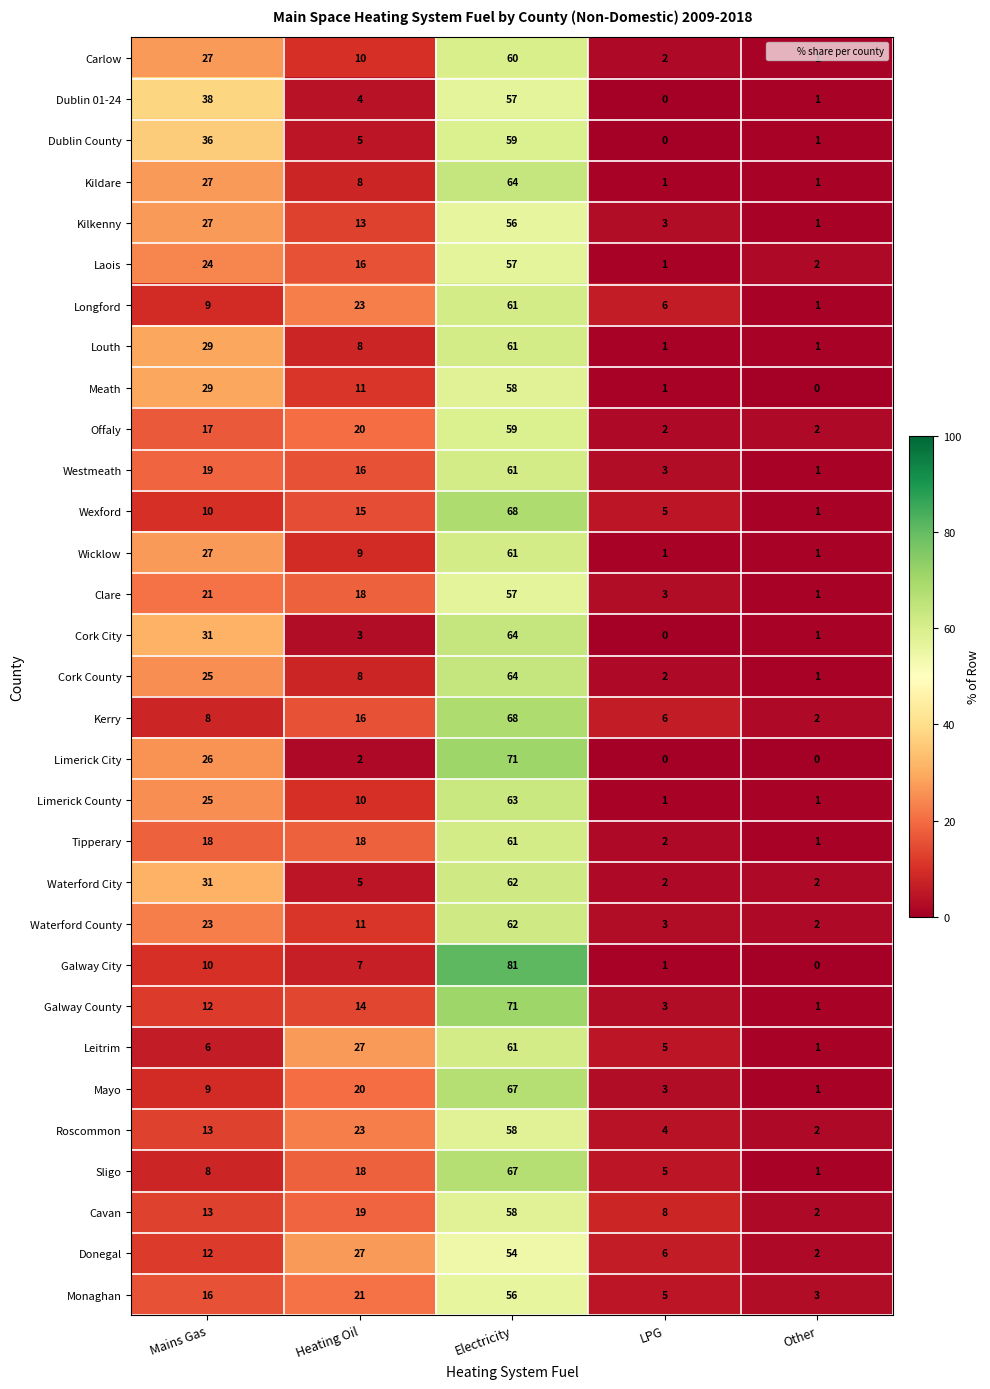

Where is Mayo nearest to the value 34?

Heating Oil